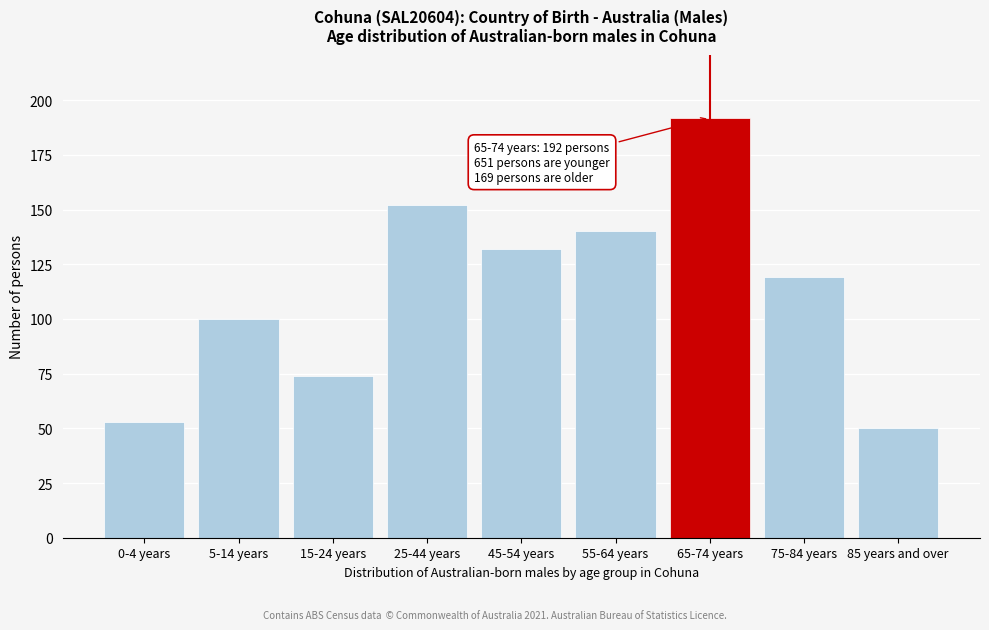

Reading right to left, what are all the values shown in this chart?

85 years and over=50	75-84 years=119	65-74 years=192	55-64 years=140	45-54 years=132	25-44 years=152	15-24 years=74	5-14 years=100	0-4 years=53